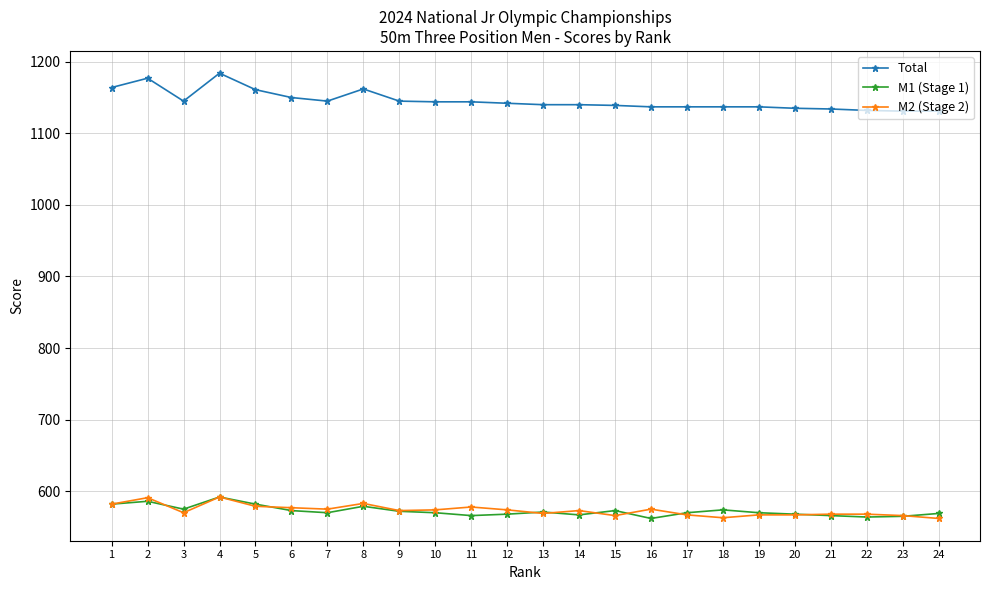

True or false: Total and M2 (Stage 2) intersect in this chart.

False